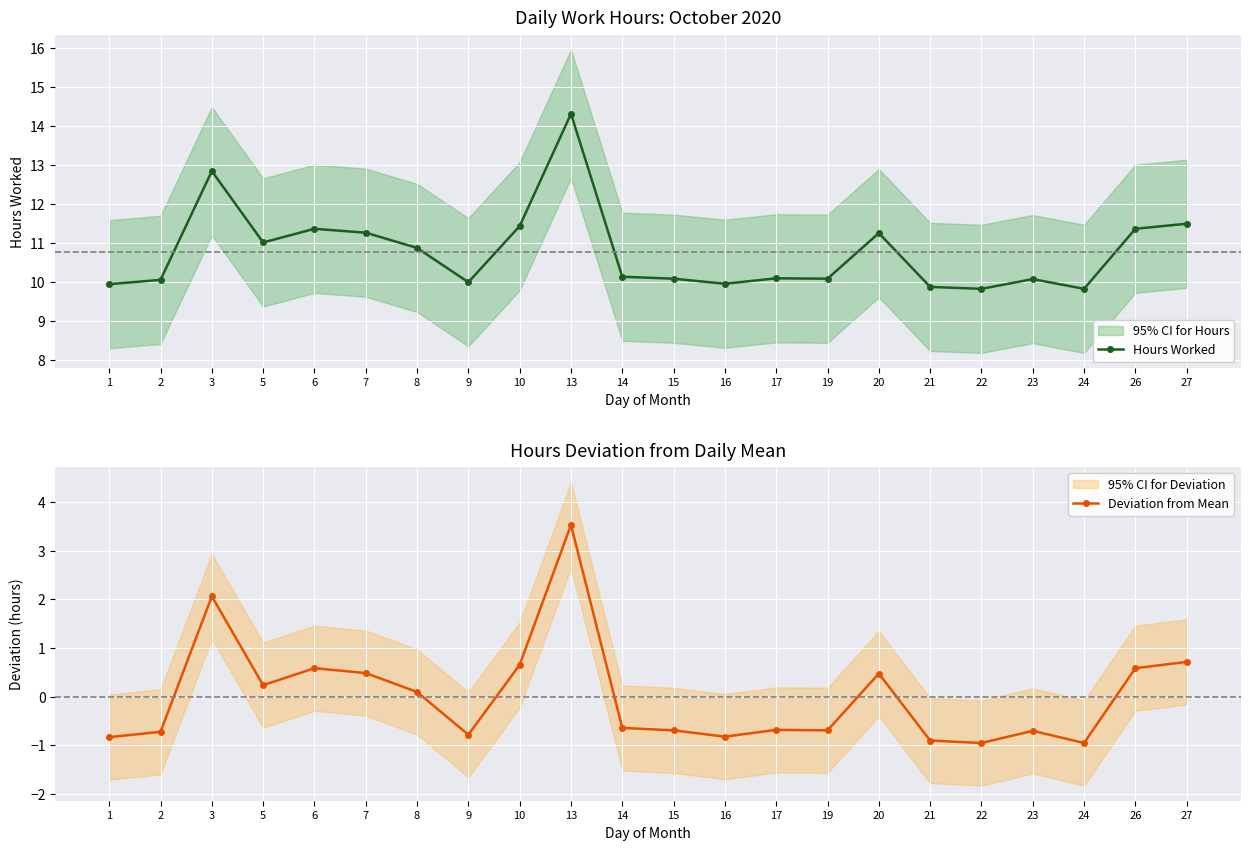

True or false: Hours Worked and Deviation from Mean cross at least once.

False